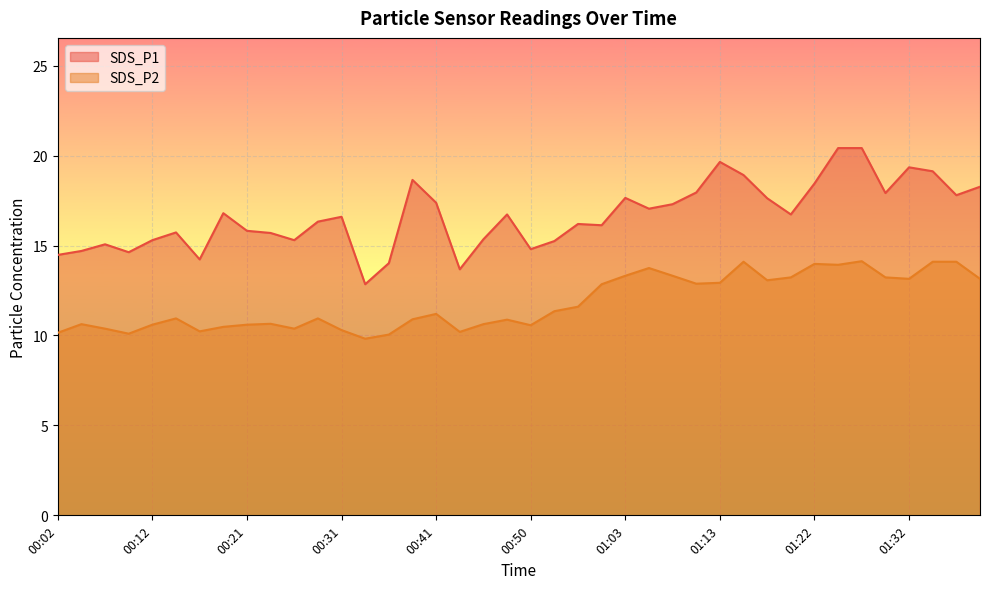

The SDS_P1 series shows 20.0 at 00:26. True or false?

False